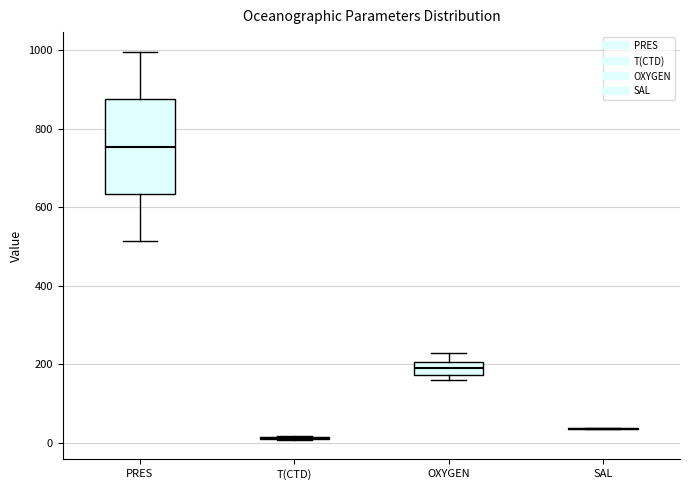

Reading left to right, transcribe this box plot: for each box, give where its median line is, the range the box spans, and where its two whiskers end, as read against the y-axis. The values are not printed on the chart, so give them approximately, as read against the axis.

PRES: median 760, box 640 to 880, whiskers 520 to 1000
T(CTD): box collapsed to a line at 20, whiskers 0 to 20
OXYGEN: median 200 (inside the box), box 180 to 200, whiskers 160 to 220
SAL: box collapsed to a line at 40, whiskers 40 to 40